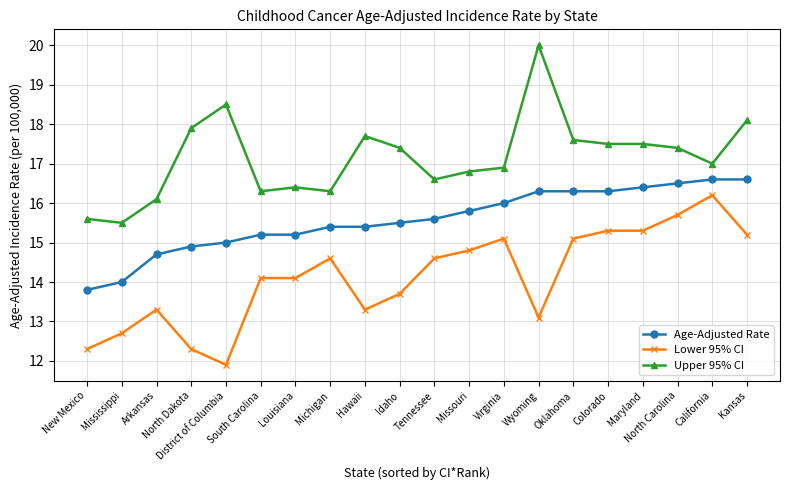

What is the difference between the highest and lowest values at Colorado?

2.2